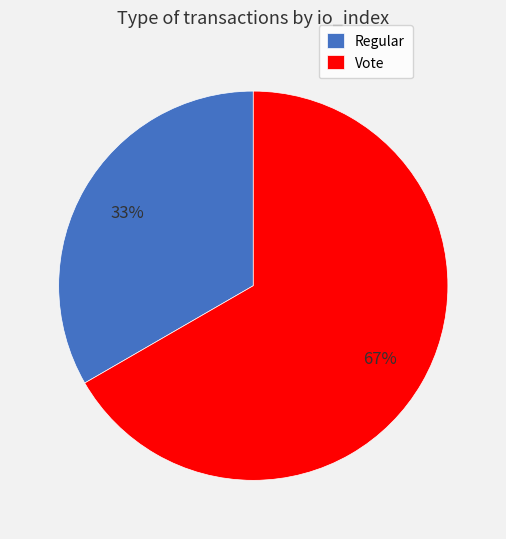

How many slices are in this pie chart?

2